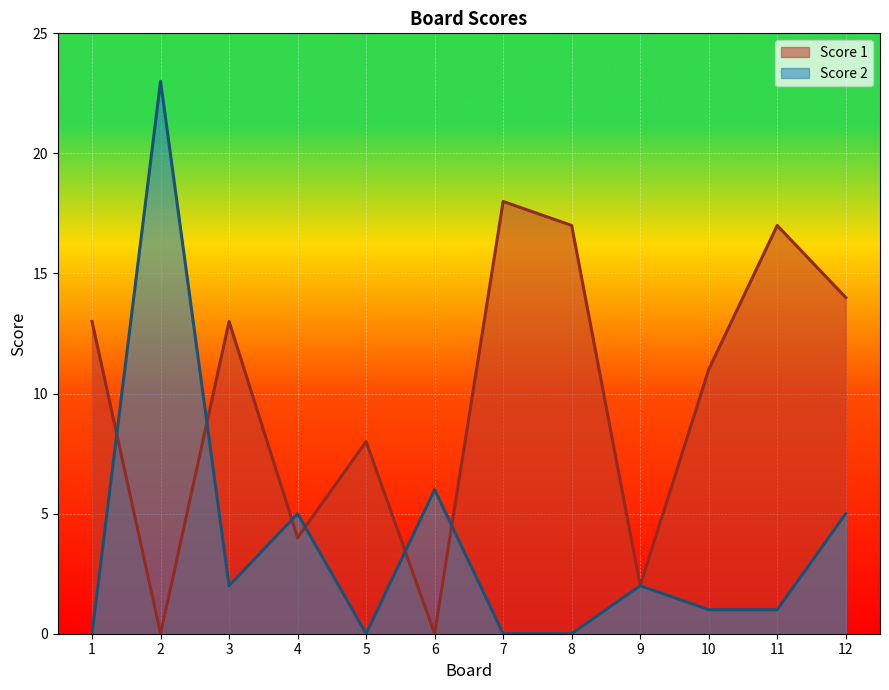

Reading left to right, extract all data points from this chart.

Score 1: 13	0	13	4	8	0	18	17	2	11	17	14
Score 2: 0	23	2	5	0	6	0	0	2	1	1	5